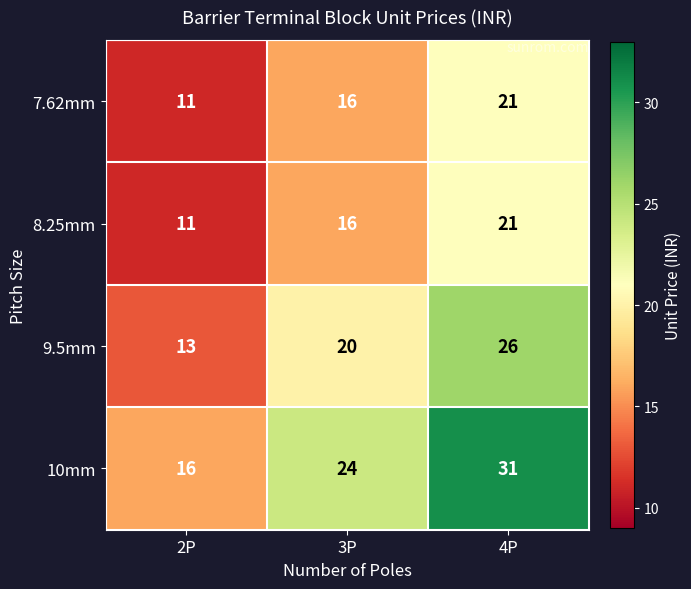

Reading left to right, what are all the values shown in this chart?

7.62mm: 11	16	21
8.25mm: 11	16	21
9.5mm: 13	20	26
10mm: 16	24	31